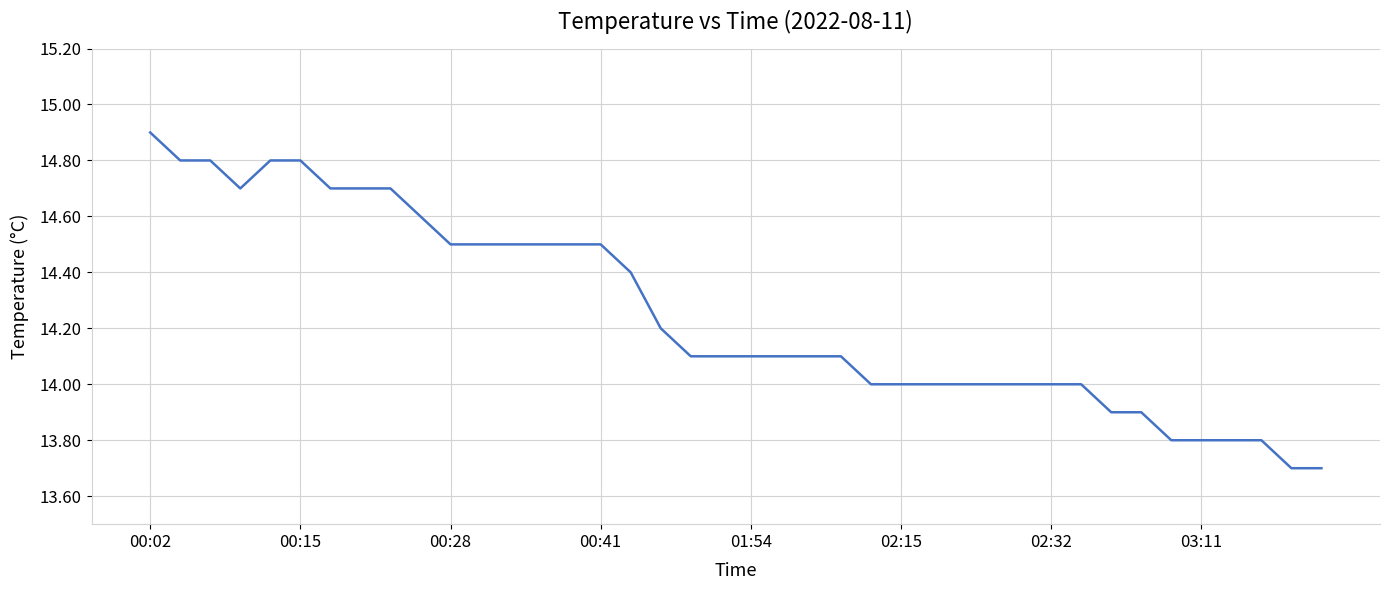

What is the difference between the maximum and minimum values?

1.2